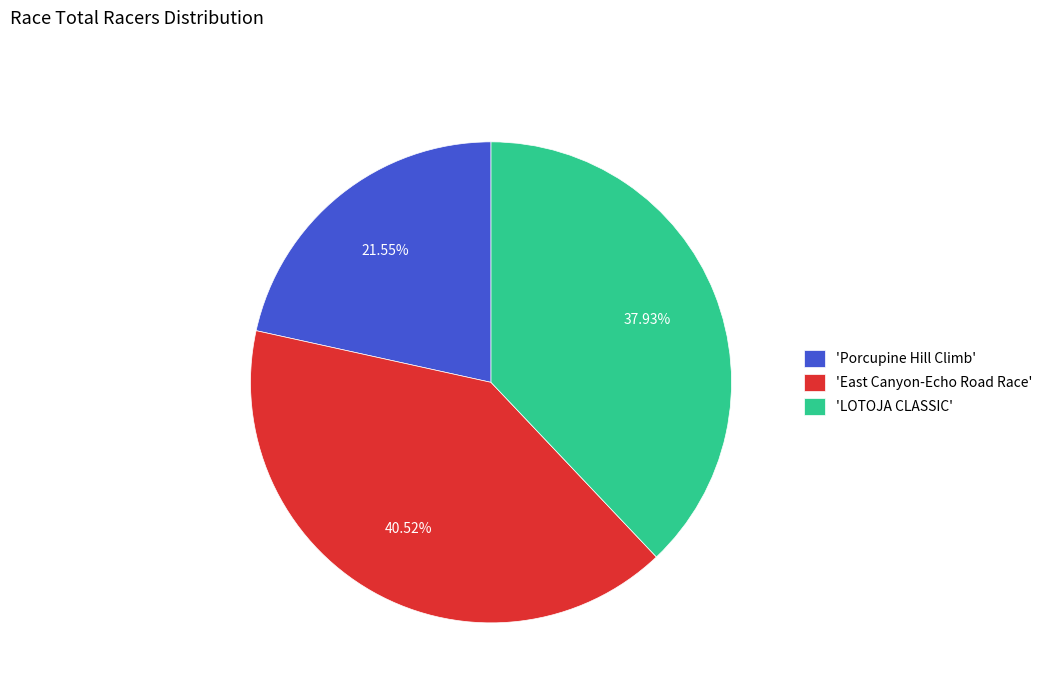

Which category has the biggest portion of the pie?

'East Canyon-Echo Road Race'